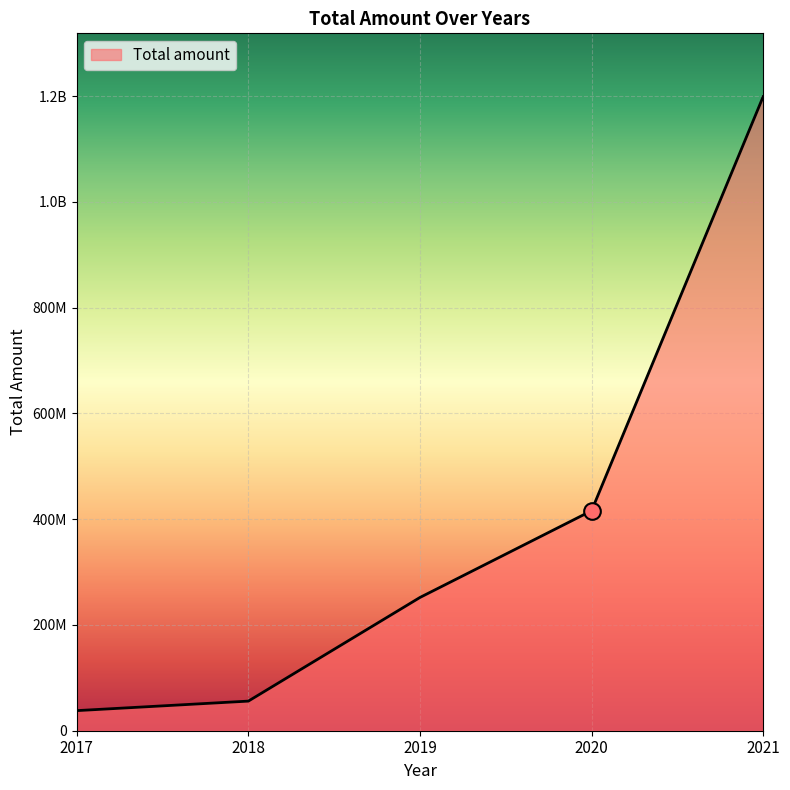

What is the difference between the values at 2021 and 2019?

947000000